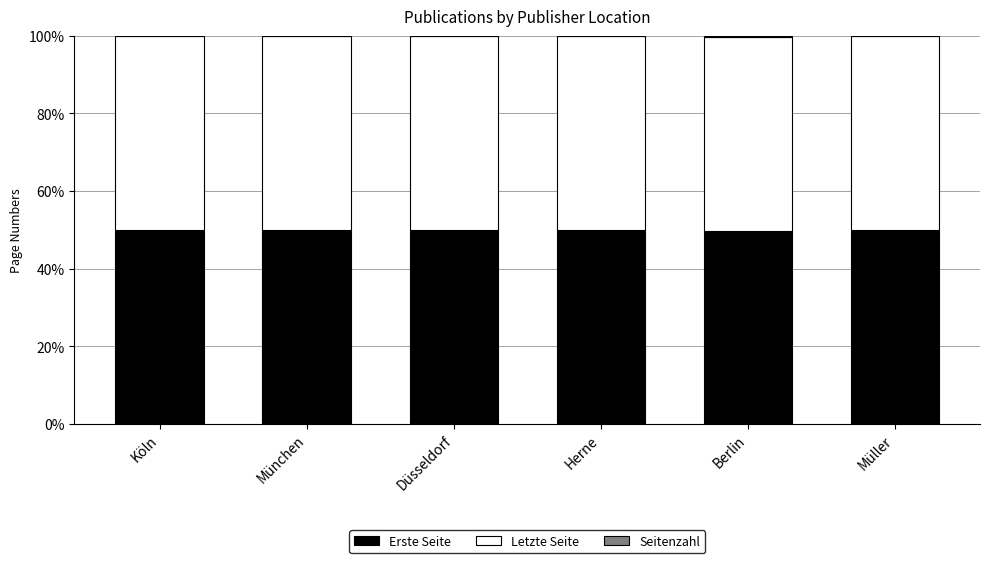

Read the Erste Seite value at Berlin.

49.6